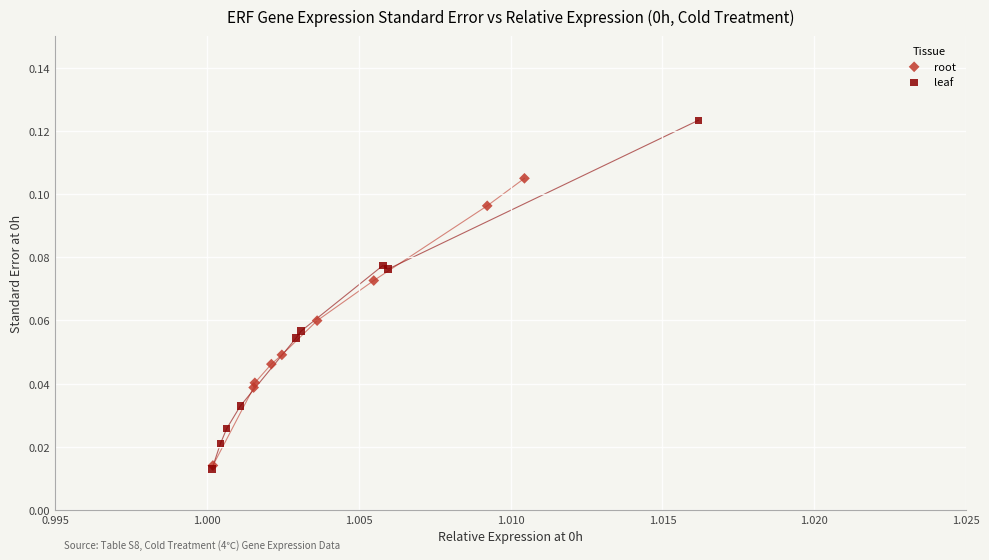

Which series has the widest spread of Y values?

leaf